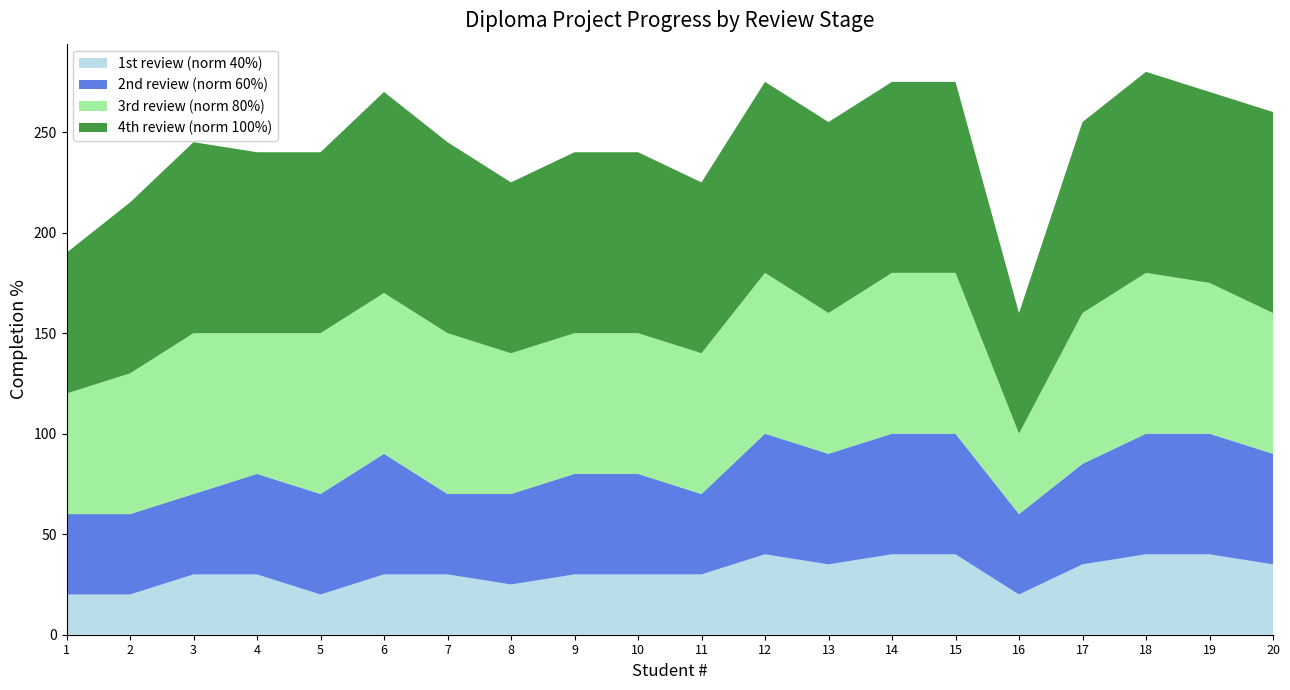

Reading left to right, transcribe all the data shown in this chart.

1st review (norm 40%): 20	20	30	30	20	30	30	25	30	30	30	40	35	40	40	20	35	40	40	35
2nd review (norm 60%): 40	40	40	50	50	60	40	45	50	50	40	60	55	60	60	40	50	60	60	55
3rd review (norm 80%): 60	70	80	70	80	80	80	70	70	70	70	80	70	80	80	40	75	80	75	70
4th review (norm 100%): 70	85	95	90	90	100	95	85	90	90	85	95	95	95	95	60	95	100	95	100